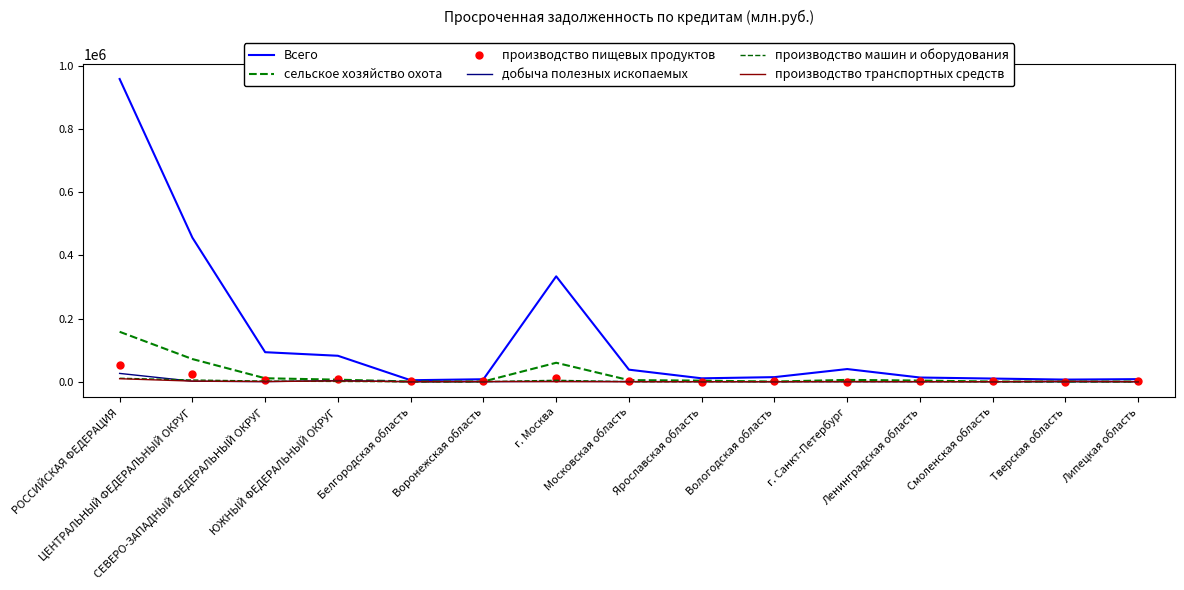

At which label is производство пищевых продуктов closest to 26365?

ЦЕНТРАЛЬНЫЙ ФЕДЕРАЛЬНЫЙ ОКРУГ